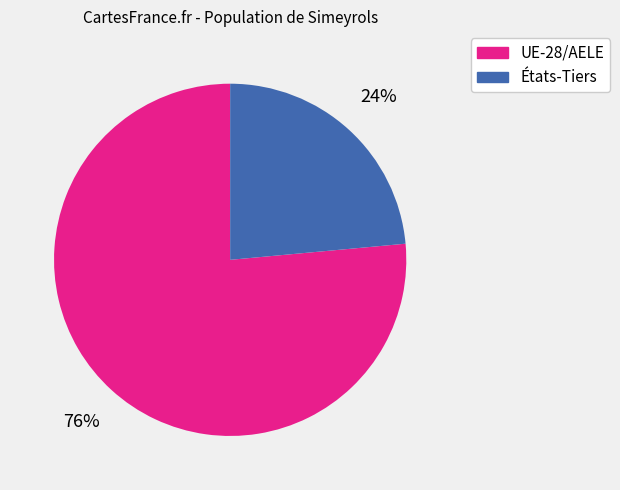

Do États-Tiers and UE-28/AELE together represent more than half of the pie?

Yes